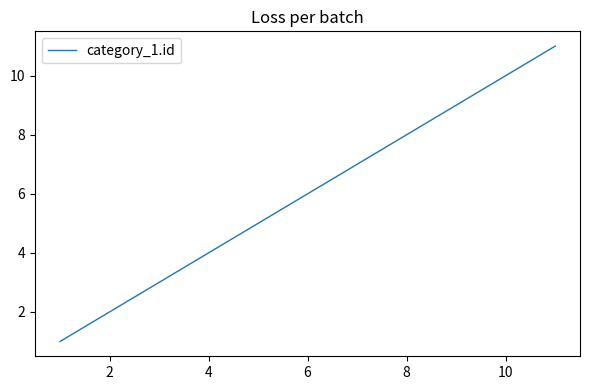

What is the difference between the maximum and minimum values?

10